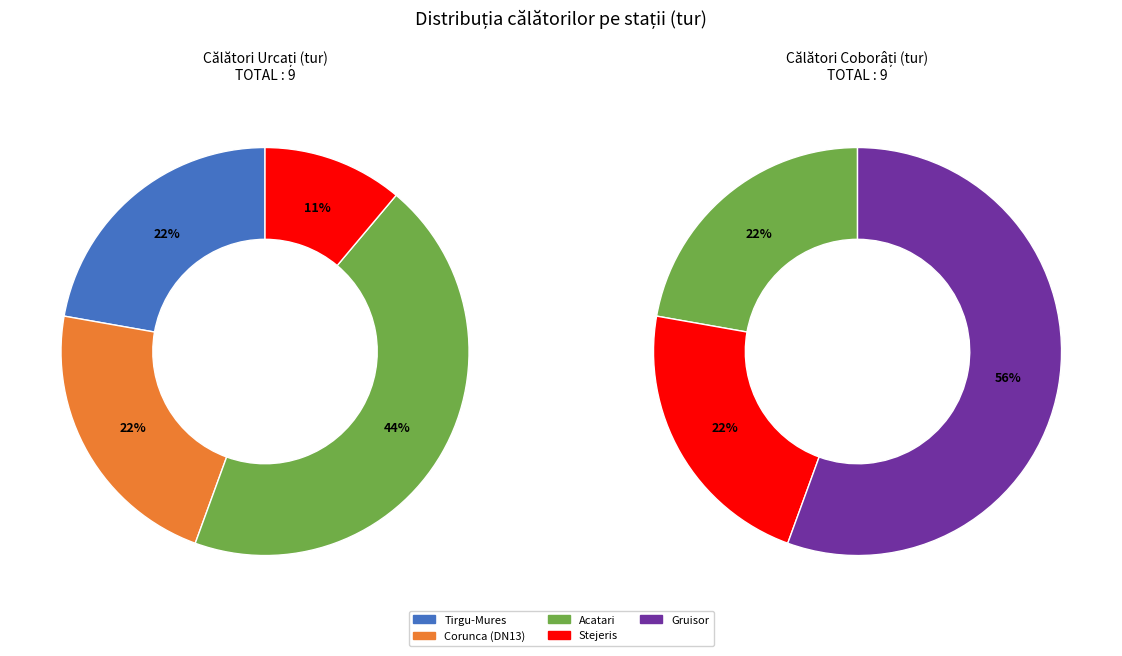

To the nearest percent, what percentage of the pie is Corunca (DN13)?

22%